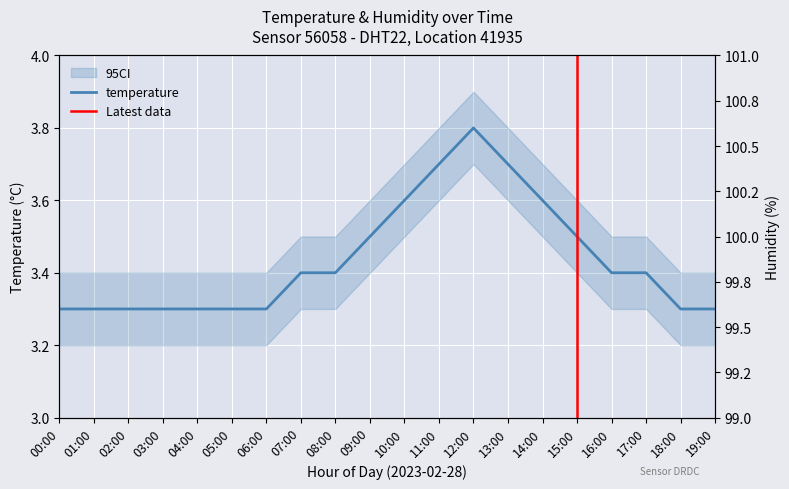

Which has a higher value, 10:00 or 18:00?

10:00